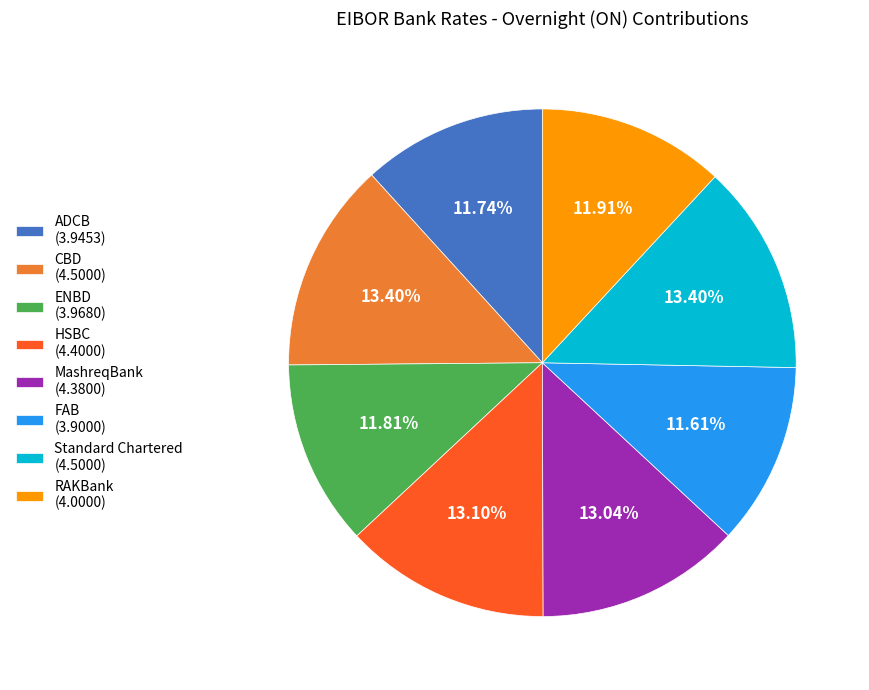

Is there a majority slice in this chart?

No